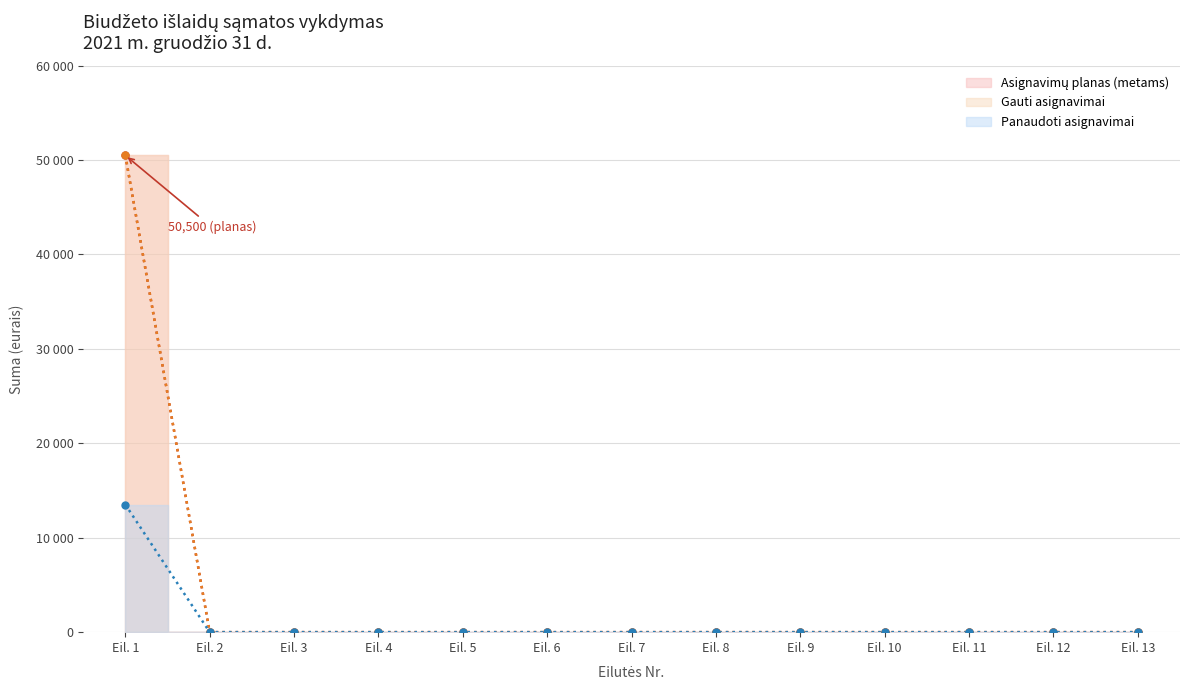

How many positive values does the Asignavimų planas (metams) (linija) series have?

1